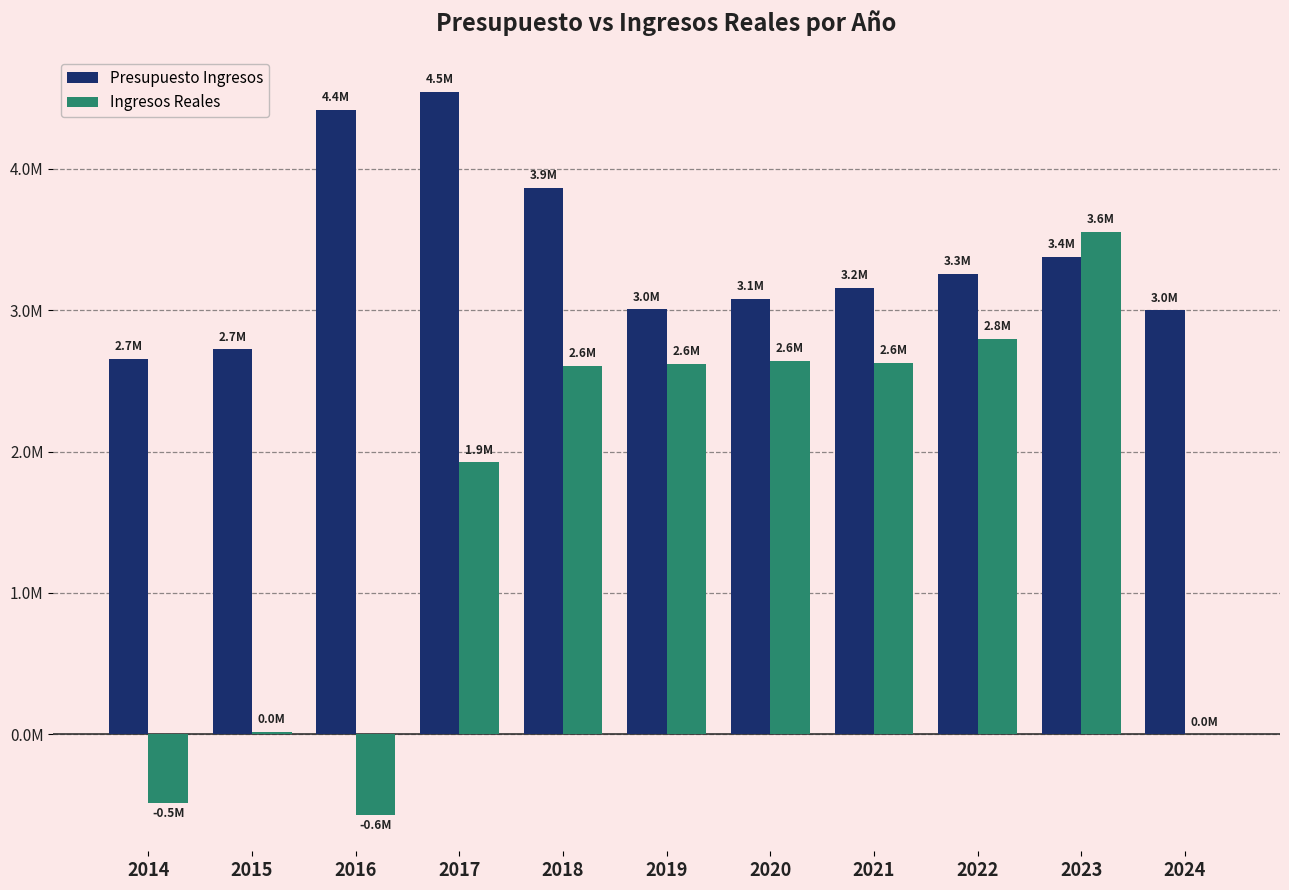

What are all the series names shown in the legend?

Presupuesto Ingresos, Ingresos Reales